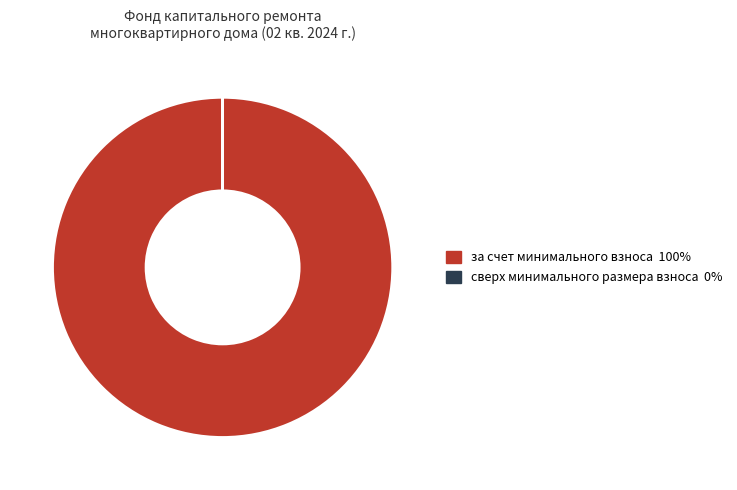

The за счет минимального взноса slice represents 100% of the pie. True or false?

True